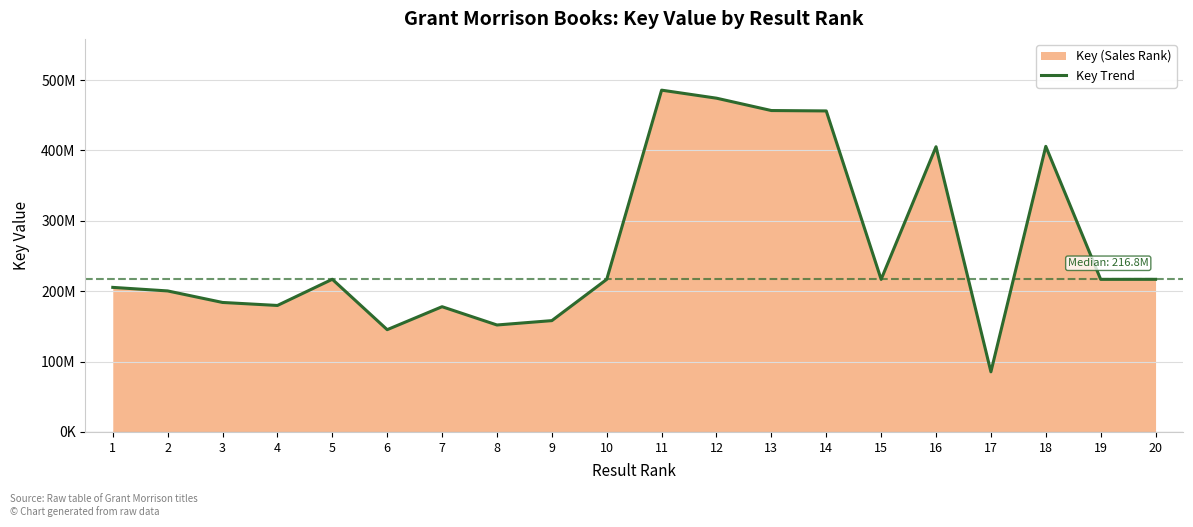

Count the number of categories in the chart.

20